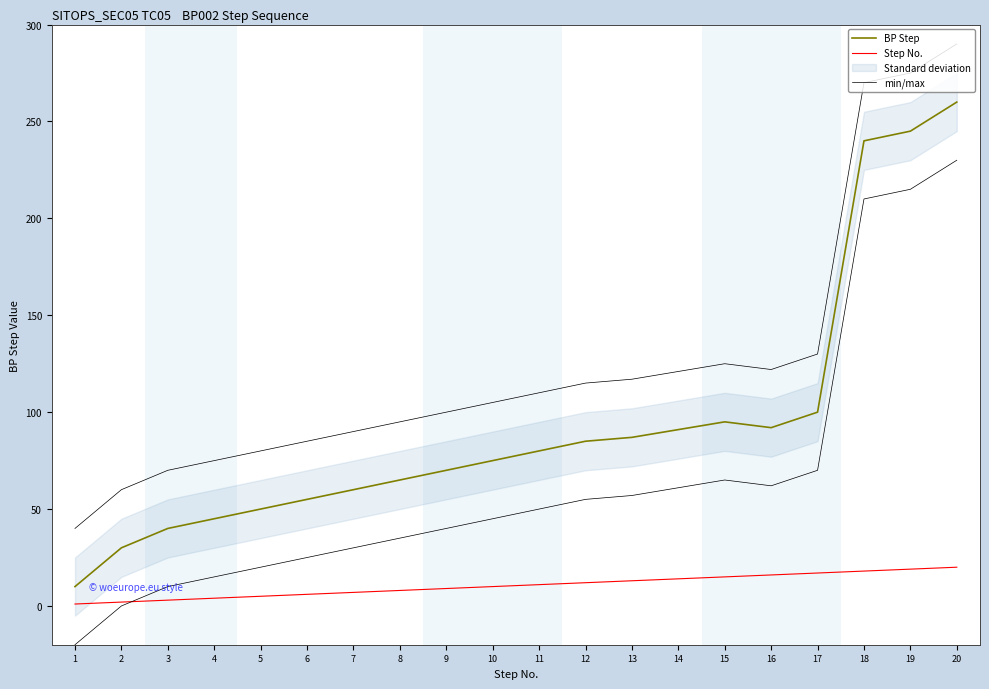

Rank the series by their maximum value, from lowest to highest.

Step No., BP Step, min/max